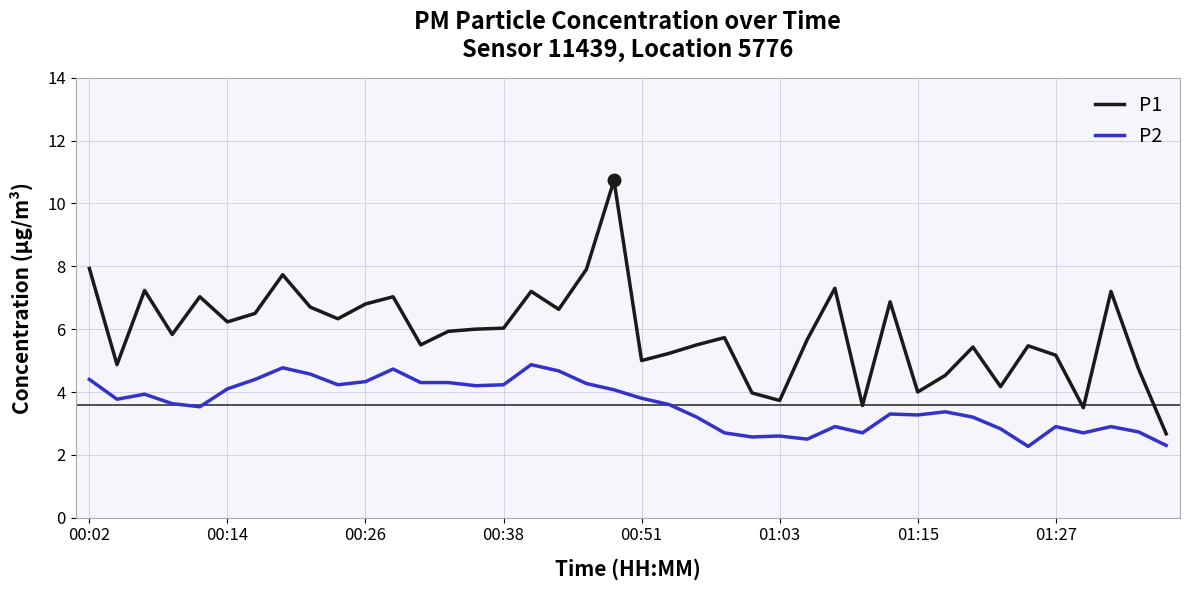

Which series has the largest total across all categories?

P1